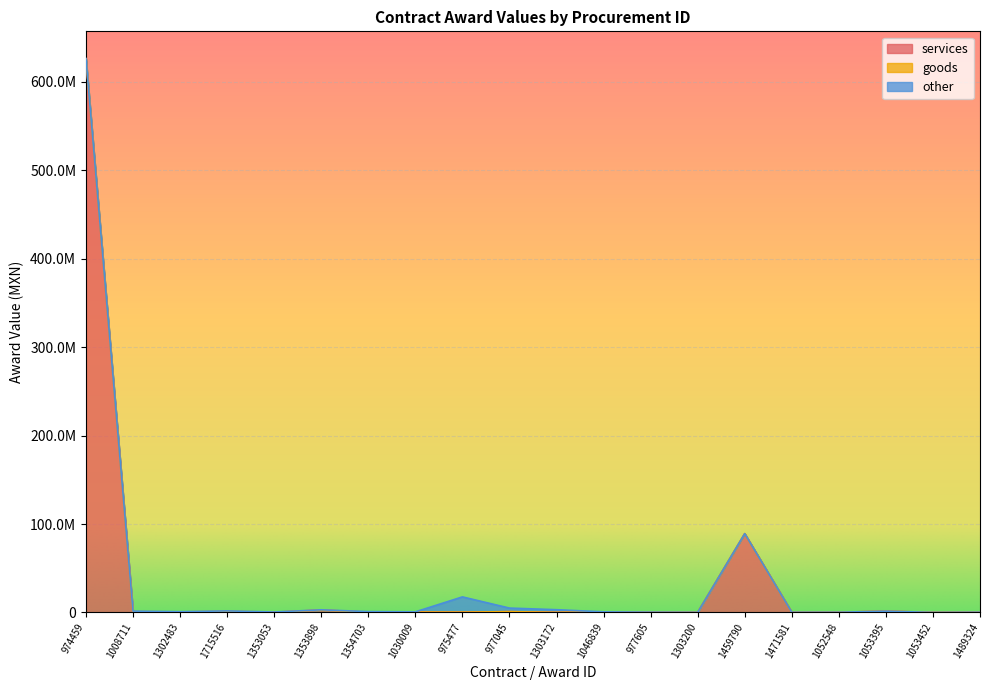

True or false: goods and services cross at least once.

True